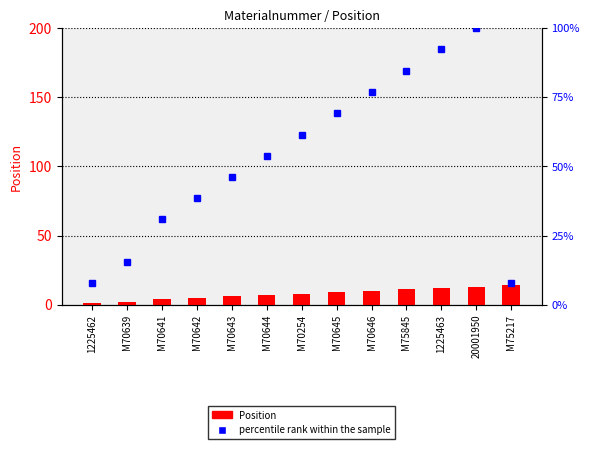

What position from the left is M70645?

8